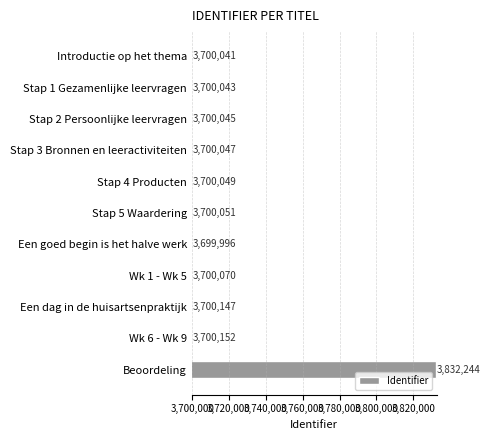

What is the value of the 6th bar from the top?

3700051